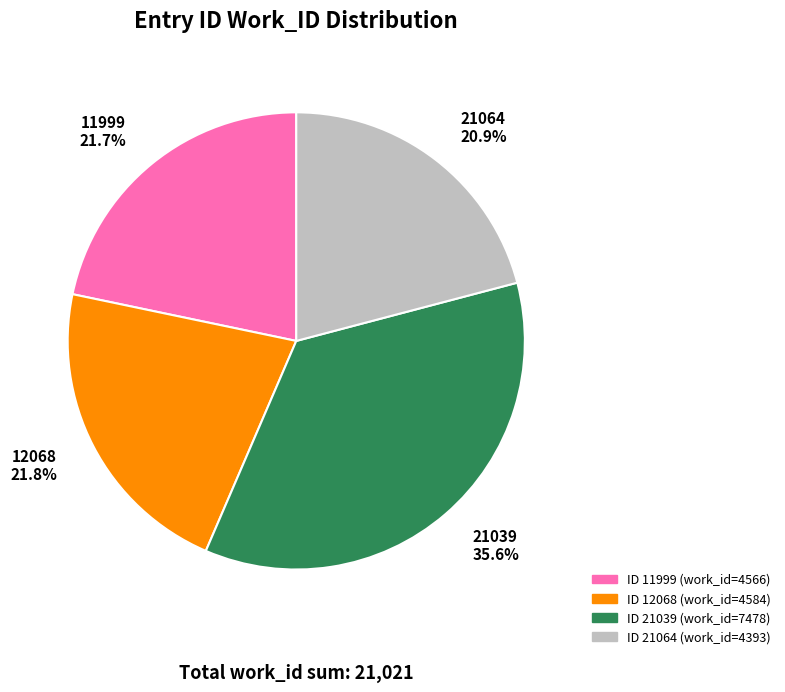

True or false: 21064 accounts for 35% of the total.

False